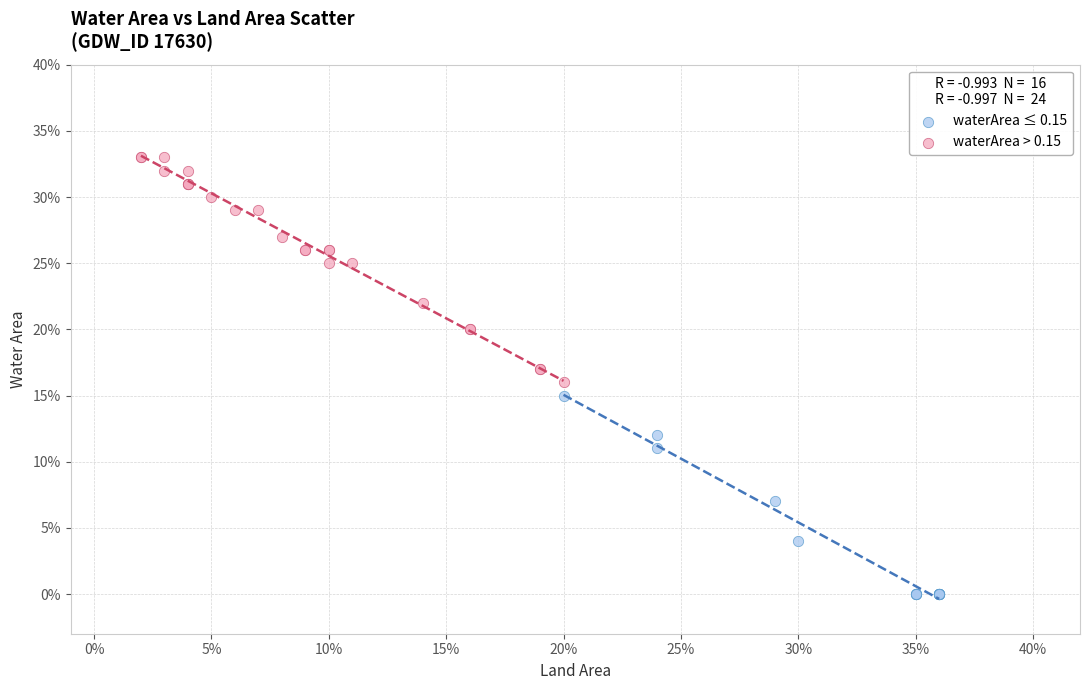

Which series has the largest Y range (max minus min)?

waterArea > 0.15